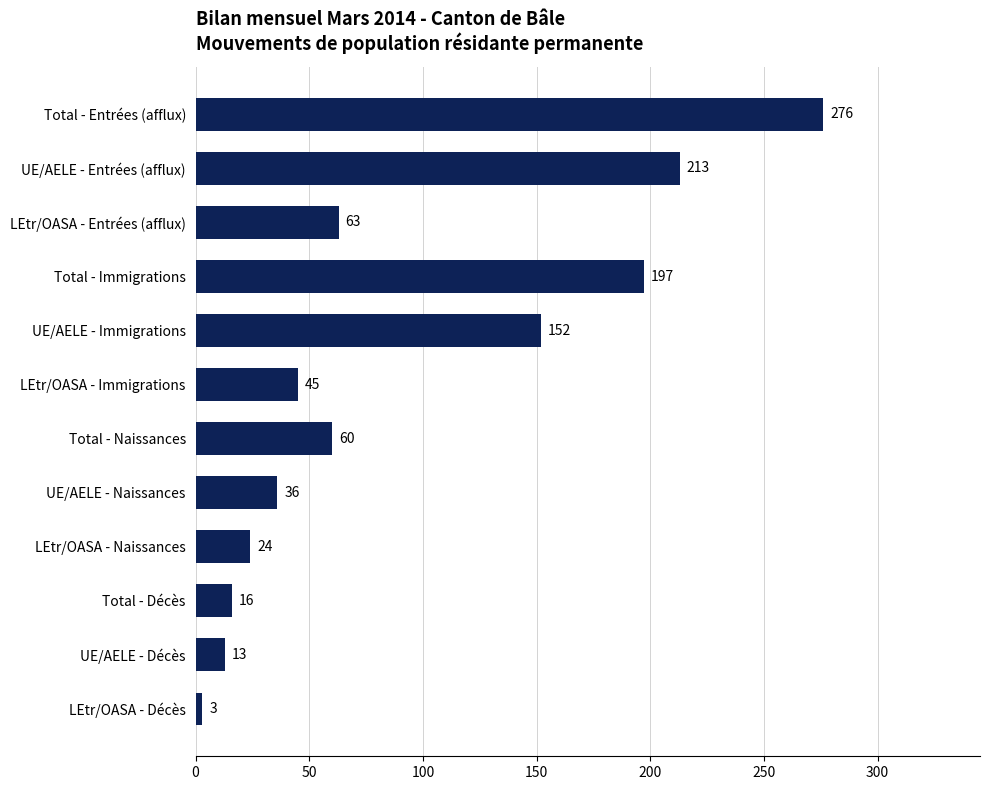

What is the change in value from LEtr/OASA - Immigrations to UE/AELE - Décès?

-32